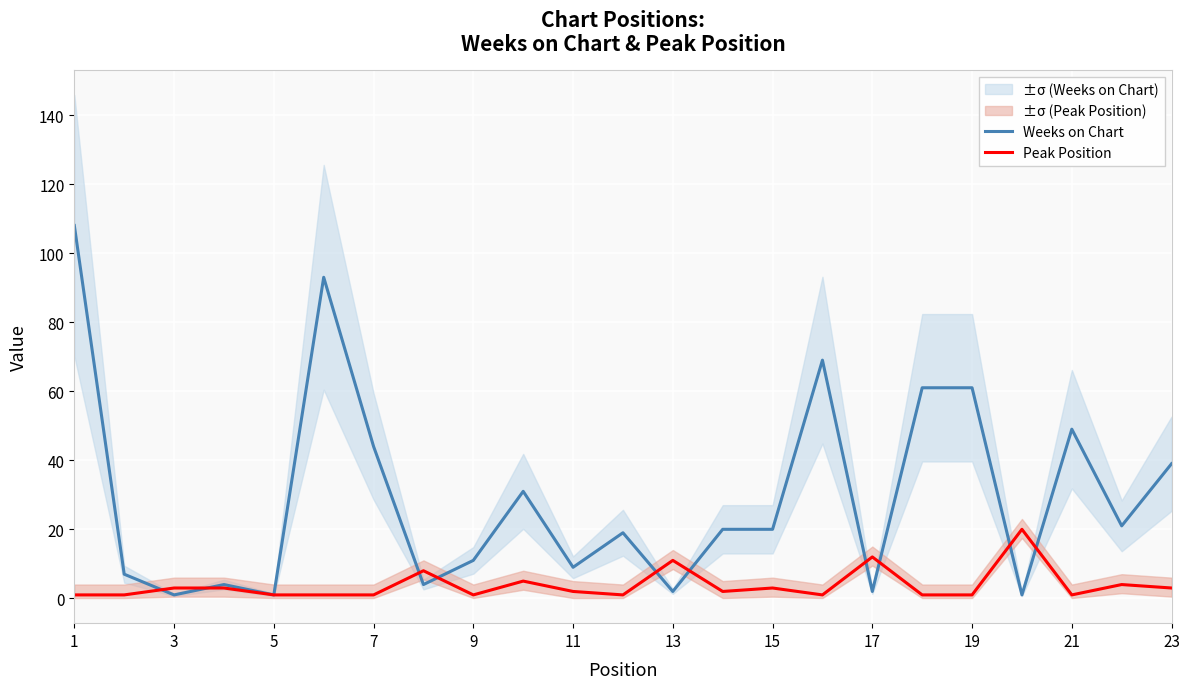

At which label does Peak Position first exceed 2?

3